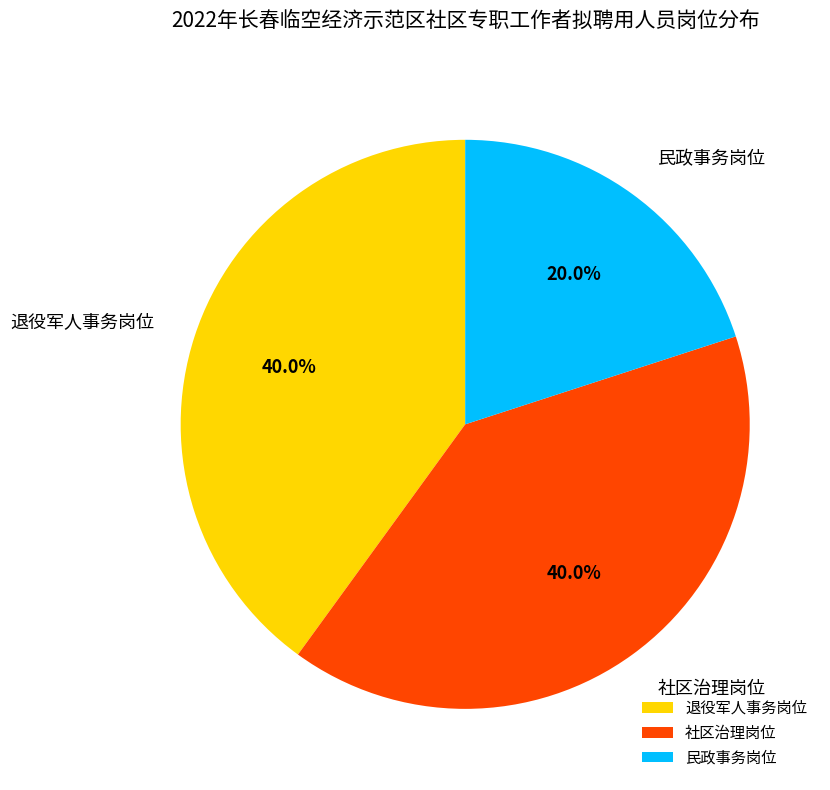

Which slice is the smallest?

民政事务岗位